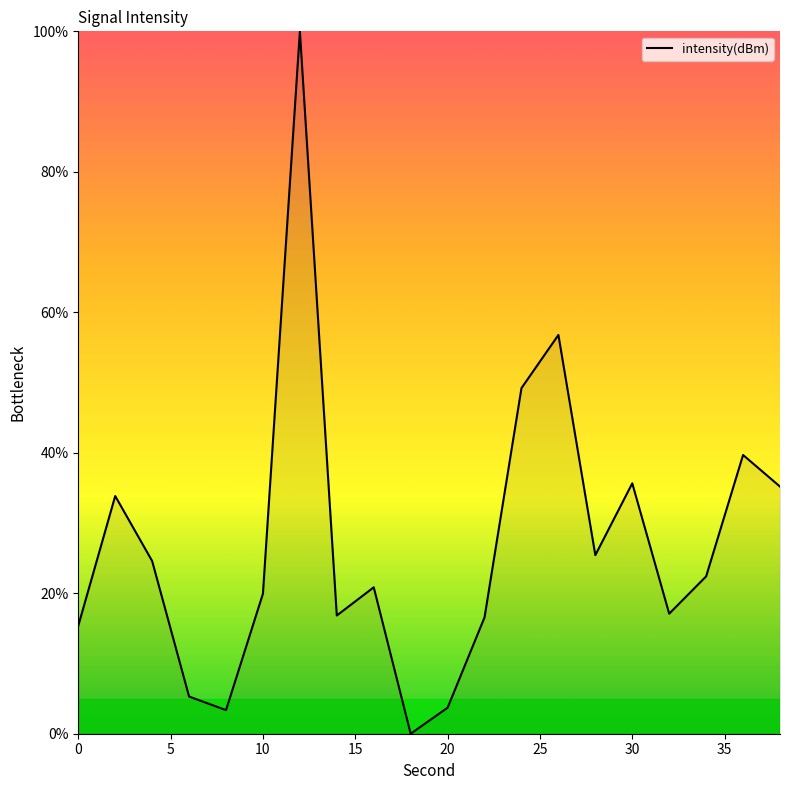

What is the difference between the maximum and minimum values?

100.0